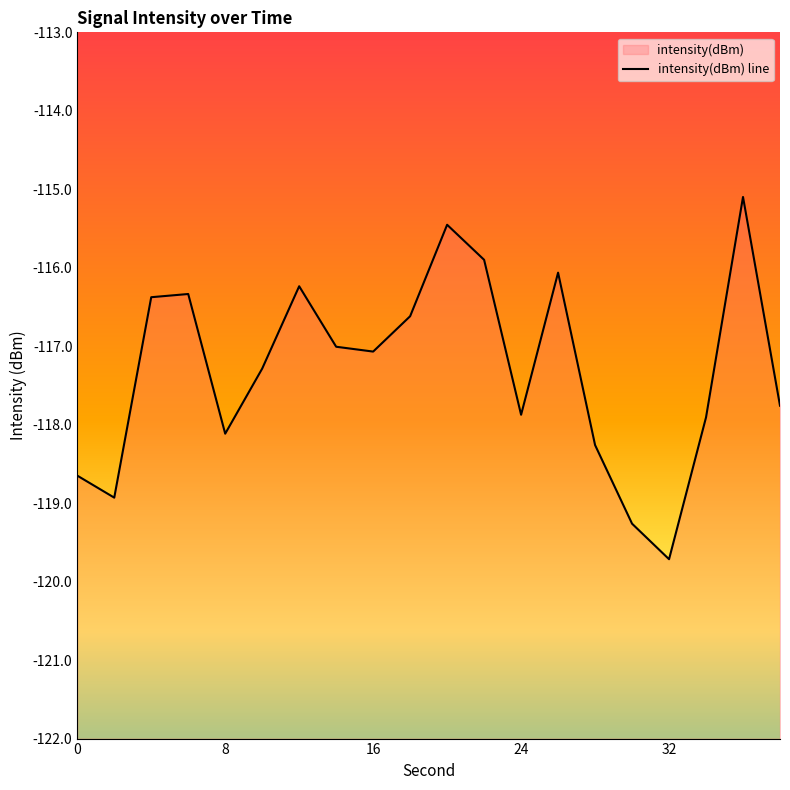

Where does the data first go above -117?

4